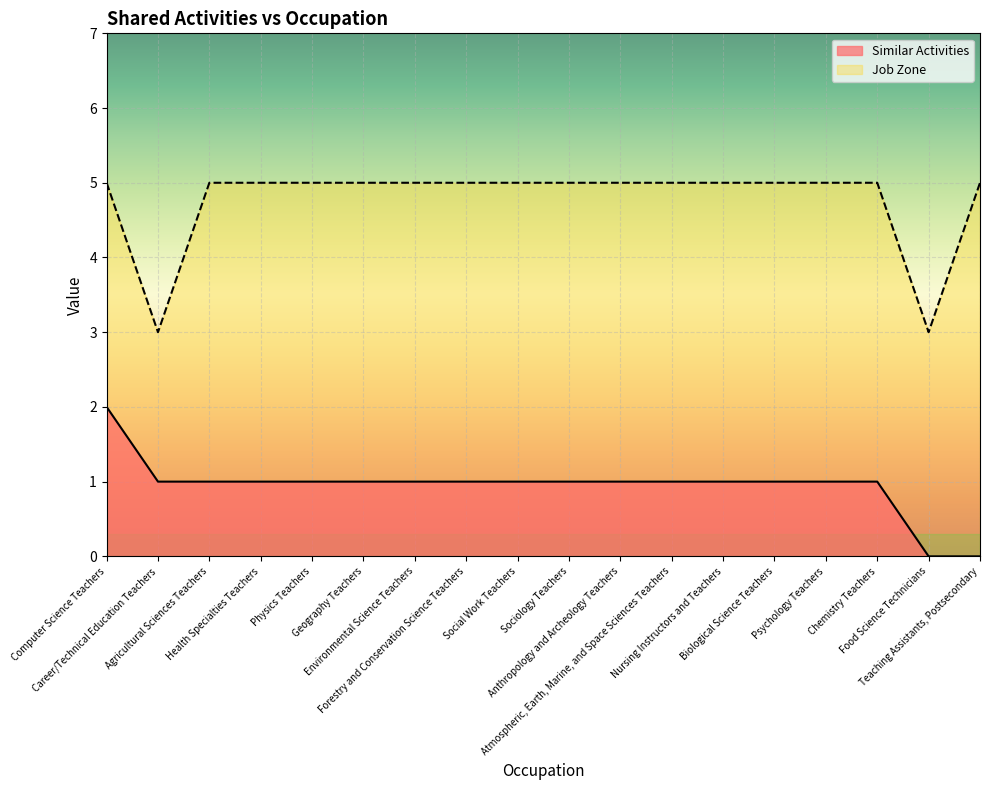

List the series in order of their peak value, highest first.

Job Zone, Similar Activities